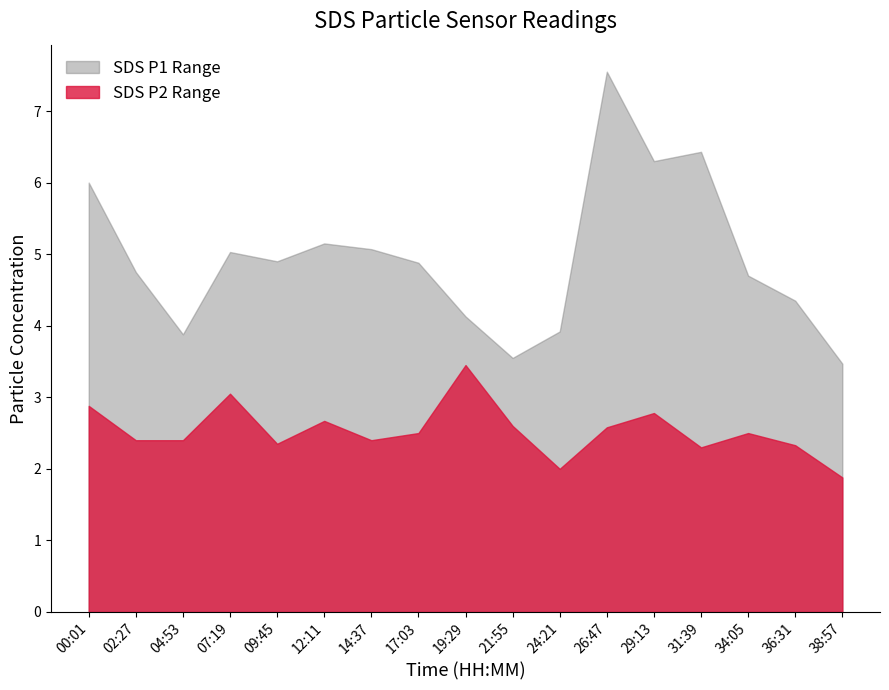

What is the label of the 8th point from the right?

21:55